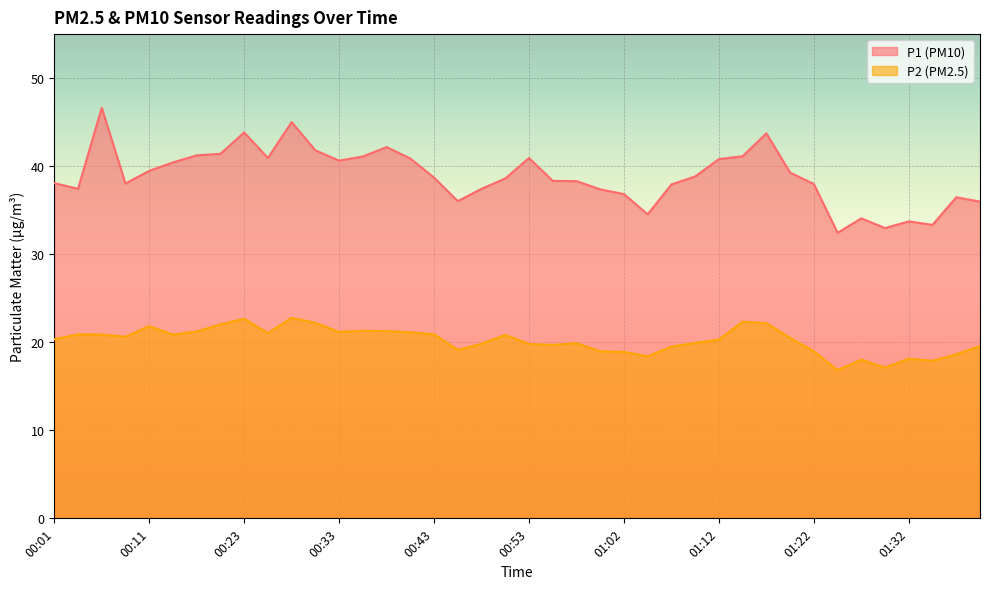

What is the difference between the second highest and second lowest values in the P2 series?

5.5